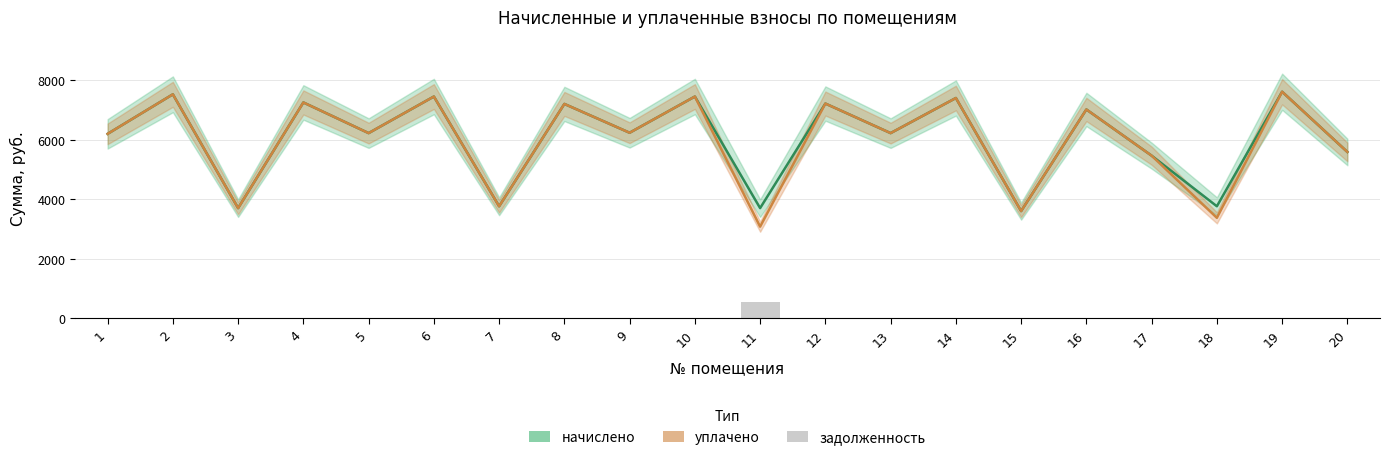

Reading left to right, what are all the values shown in this chart?

начислено: 1=6197.6	2=7526.7	3=3701.2	4=7253.3	5=6222.4	6=7452.0	7=3763.3	8=7203.6	9=6234.8	10=7452.0	11=3701.2	12=7216.0	13=6222.5	14=7402.3	15=3601.8	16=7017.3	17=5464.8	18=3763.3	19=7613.5	20=5589.0
уплачено: 1=6197.6	2=7526.7	3=3701.2	4=7253.3	5=6222.4	6=7452.0	7=3763.3	8=7203.6	9=6234.8	10=7452.0	11=3078.1	12=7216.0	13=6222.5	14=7402.3	15=3601.8	16=7017.3	17=5464.8	18=3375.4	19=7613.5	20=5589.0
задолженность: 1=0.0	2=0.0	3=0.0	4=0.0	5=0.0	6=0.0	7=0.0	8=0.0	9=0.0	10=0.0	11=556.2	12=0.0	13=0.0	14=0.0	15=0.0	16=0.0	17=0.0	18=0.0	19=0.0	20=0.0